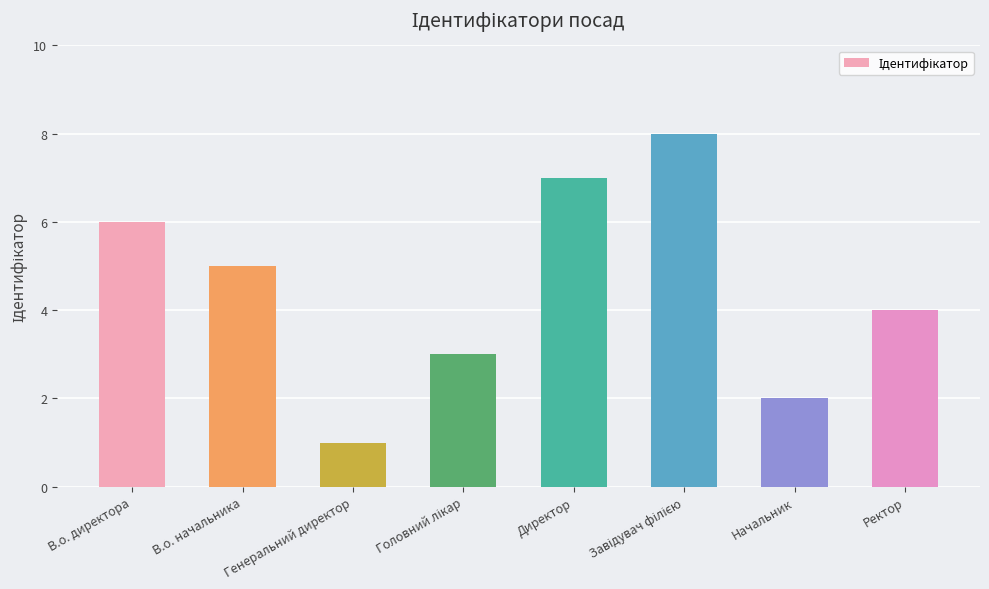

True or false: the data shows 3 at Начальник.

False